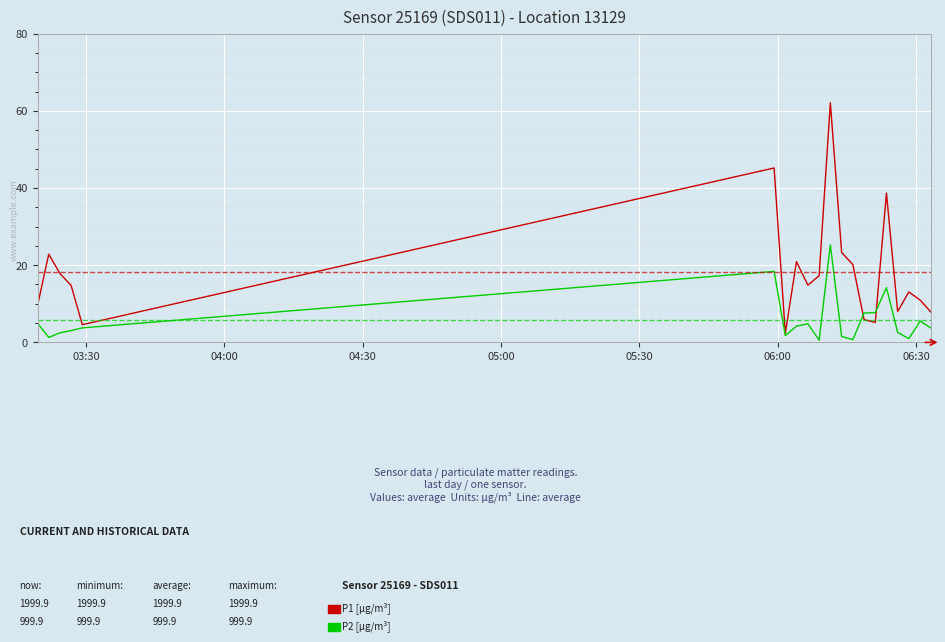

Reading right to left, what are all the values shown in this chart?

P1 [μg/m³]: 7.7	10.9	13.1	8.0	38.7	5.2	5.9	20.1	23.3	62.1	17.3	14.8	20.9	2.3	45.2	4.6	14.8	17.8	22.9	9.6
P2 [μg/m³]: 3.6	5.5	1.0	2.6	14.2	7.7	7.6	0.7	1.5	25.3	0.6	4.8	4.2	1.8	18.4	3.8	3.1	2.5	1.3	5.0